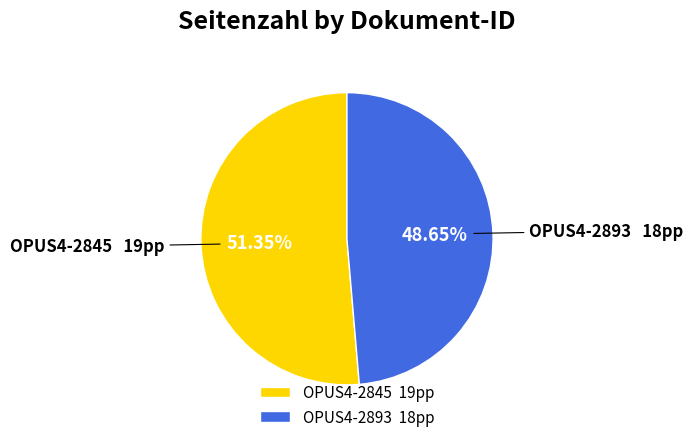

To the nearest percent, what is the average slice percentage?

50%